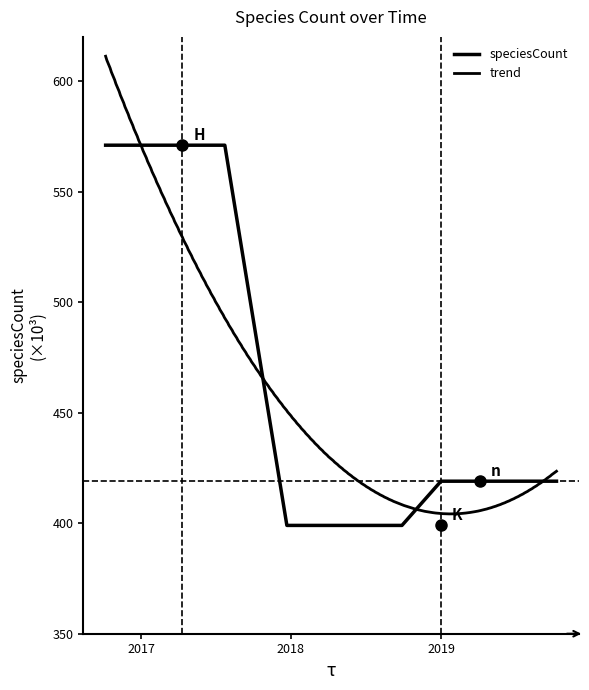

True or false: the data has more than 2 interior local peaks.

False